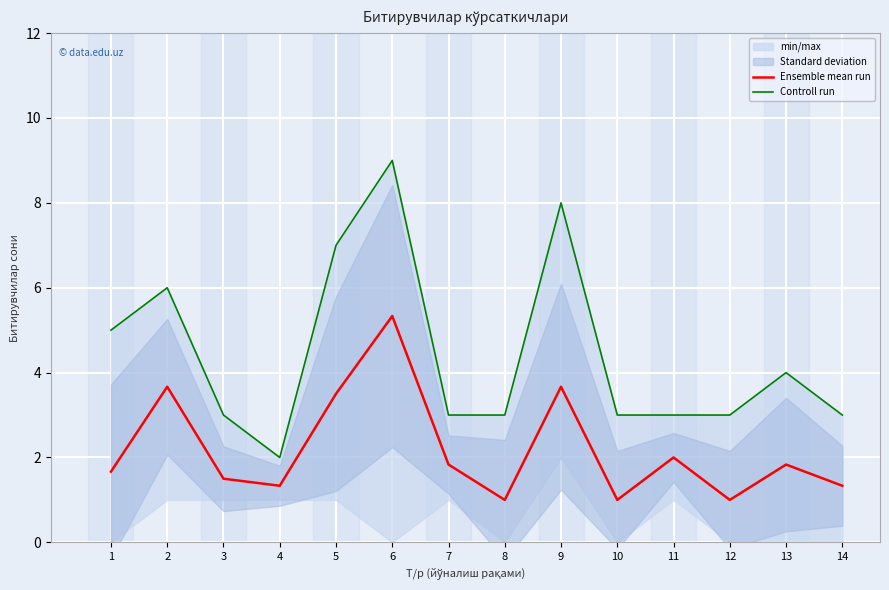

The Controll run series shows 1.6 at 2. True or false?

False